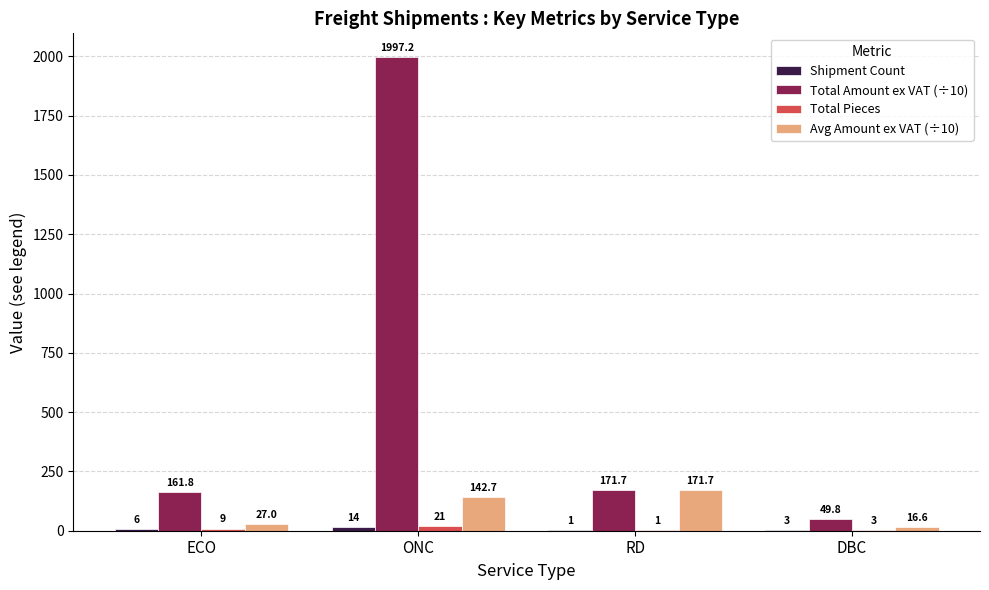

What is the sum of the Total Pieces values at RD and ECO?

10.0